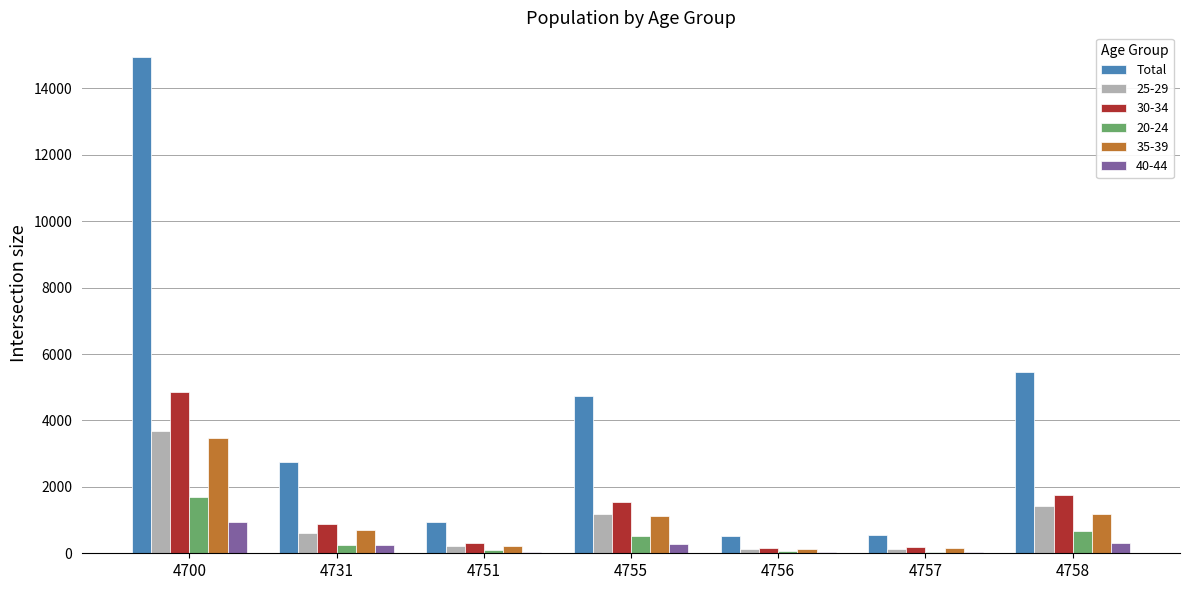

Which series has the largest total across all categories?

Total